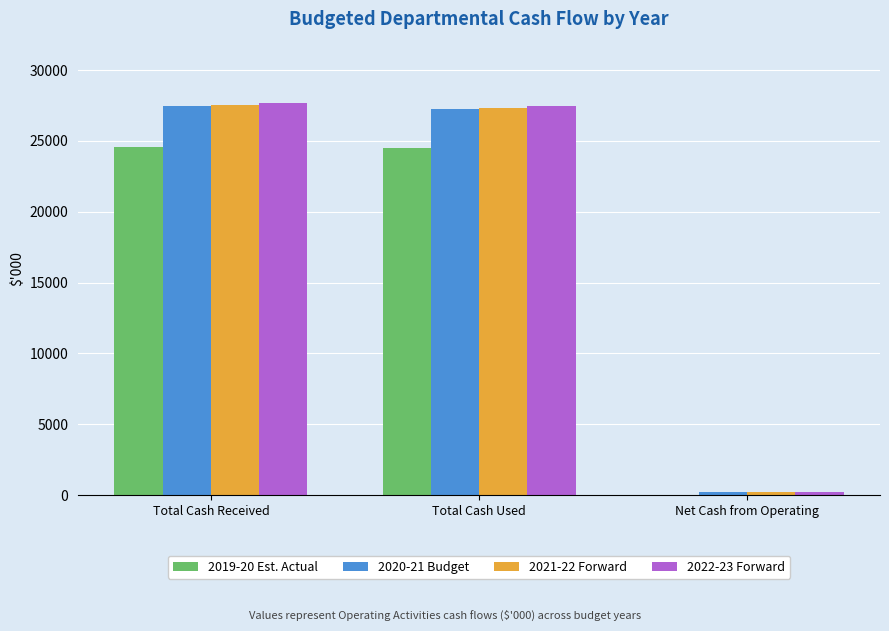

What is the maximum value shown in the chart?

27686